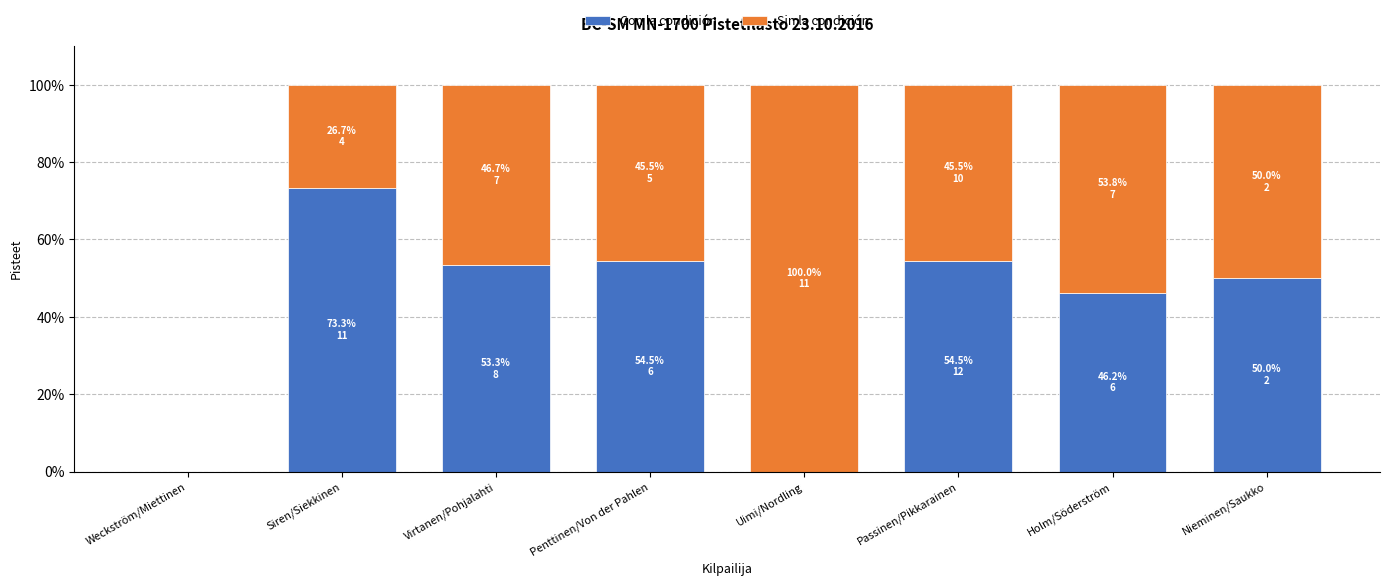

What is the approximate value of Con la condición at Holm/Söderström?

46.2